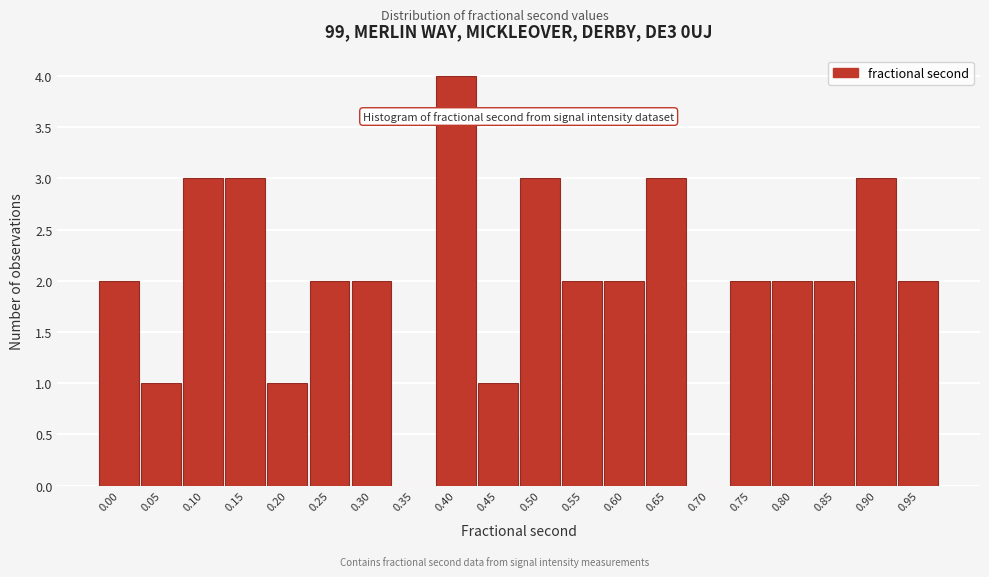

Reading right to left, transcribe all the data shown in this chart.

0.95=2	0.90=3	0.85=2	0.80=2	0.75=2	0.70=0	0.65=3	0.60=2	0.55=2	0.50=3	0.45=1	0.40=4	0.35=0	0.30=2	0.25=2	0.20=1	0.15=3	0.10=3	0.05=1	0.00=2